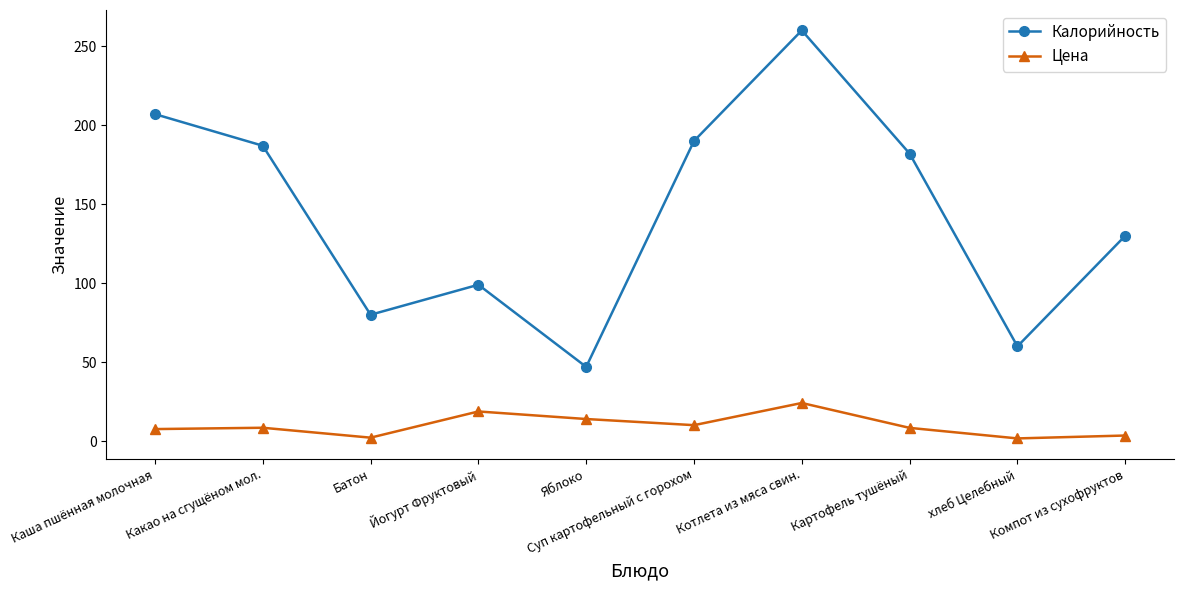

Does the chart display data point markers on the line(s)?

Yes